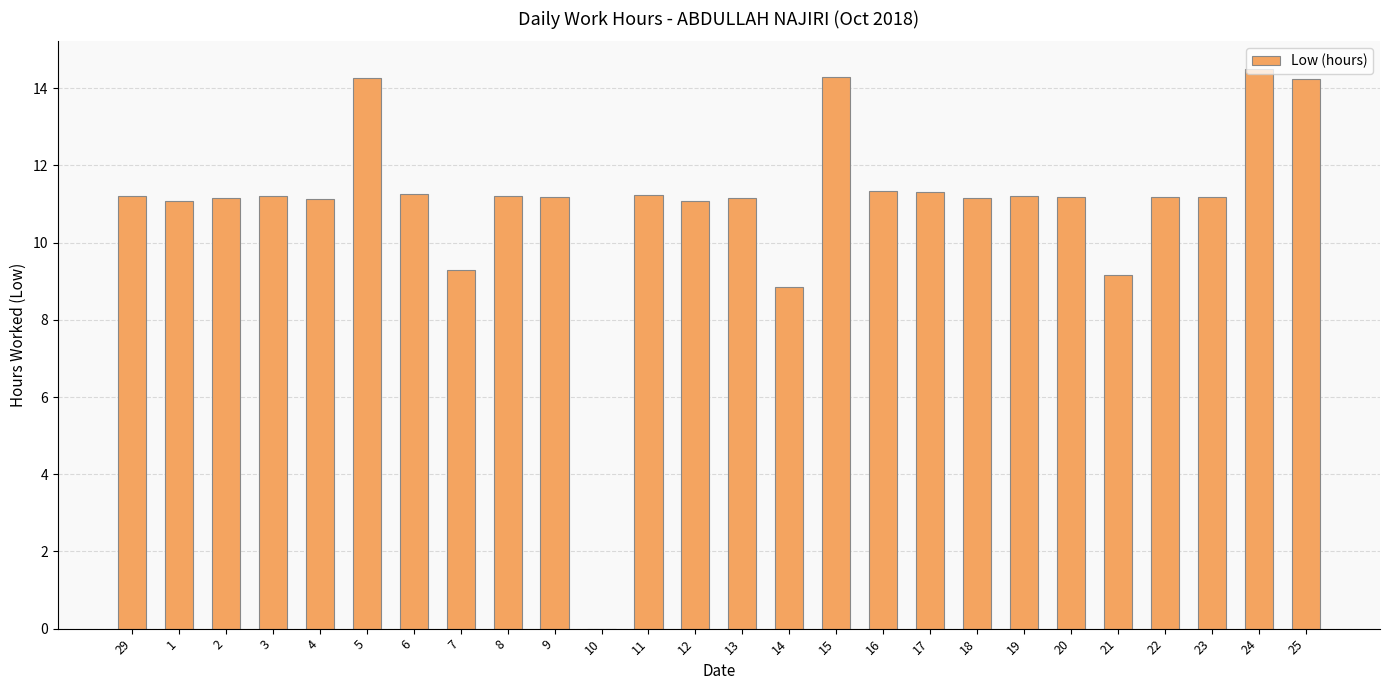

What is the change in value from 14 to 20?

+2.3